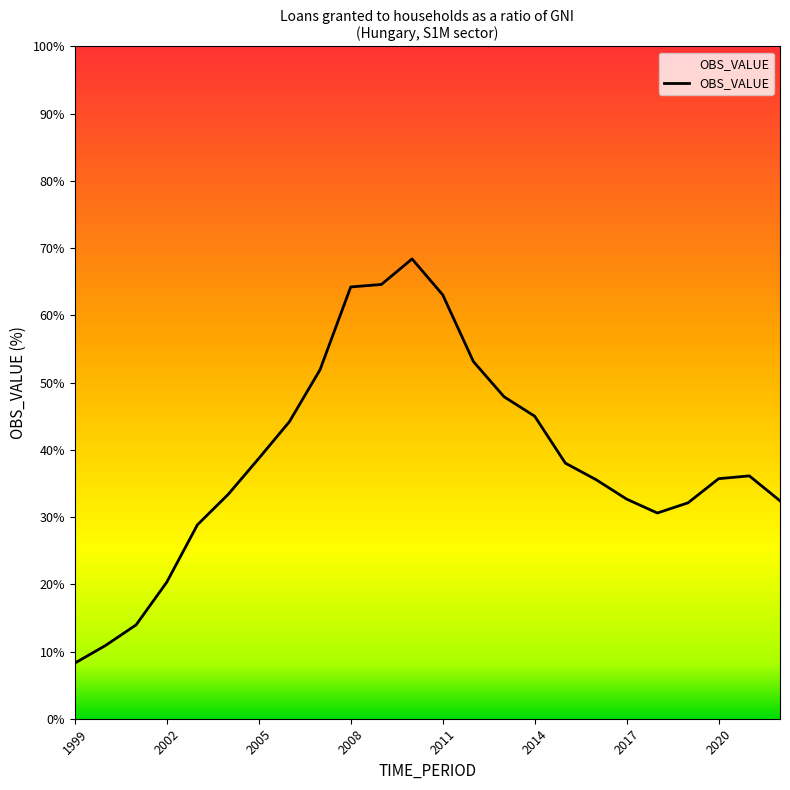

What is the greatest value displayed?

68.4